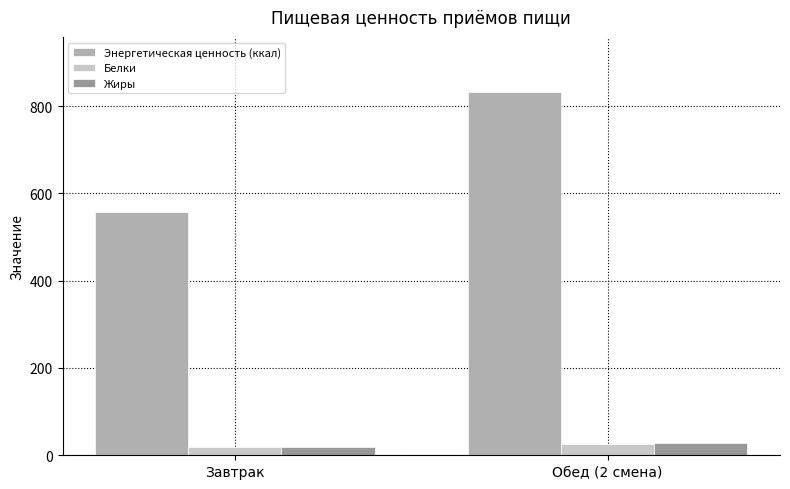

What is the sum of the Энергетическая ценность (ккал) values at Завтрак and Обед (2 смена)?

1389.8